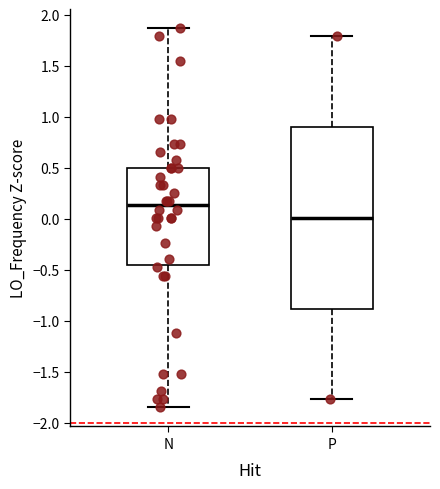

Reading left to right, transcribe this box plot: for each box, give where its median line is, the range the box spans, and where its two whiskers end, as read against the y-axis. The values are not printed on the chart, so give them approximately, as read against the axis.

N: median 0.15, box -0.45 to 0.50, whiskers -1.85 to 1.85
P: median 0.00, box -0.90 to 0.90, whiskers -1.75 to 1.80